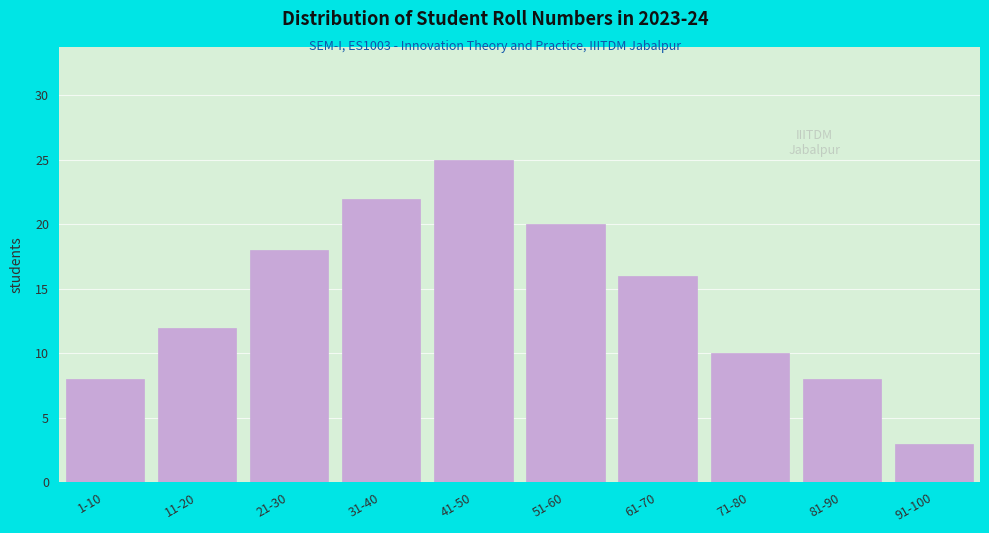

Reading right to left, extract all data points from this chart.

91-100=3	81-90=8	71-80=10	61-70=16	51-60=20	41-50=25	31-40=22	21-30=18	11-20=12	1-10=8